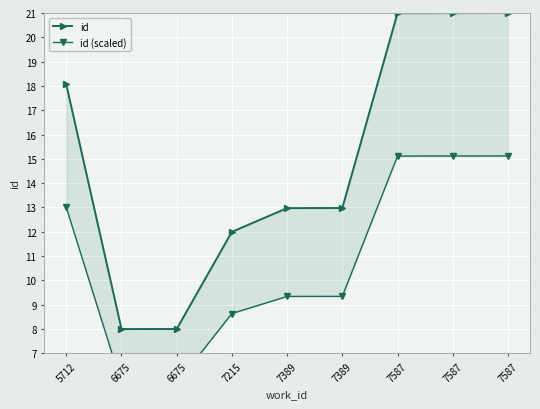

How many lines are shown in the chart?

2